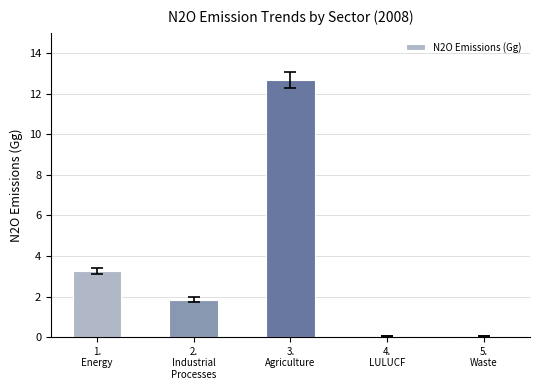

Are the bars horizontal?

No